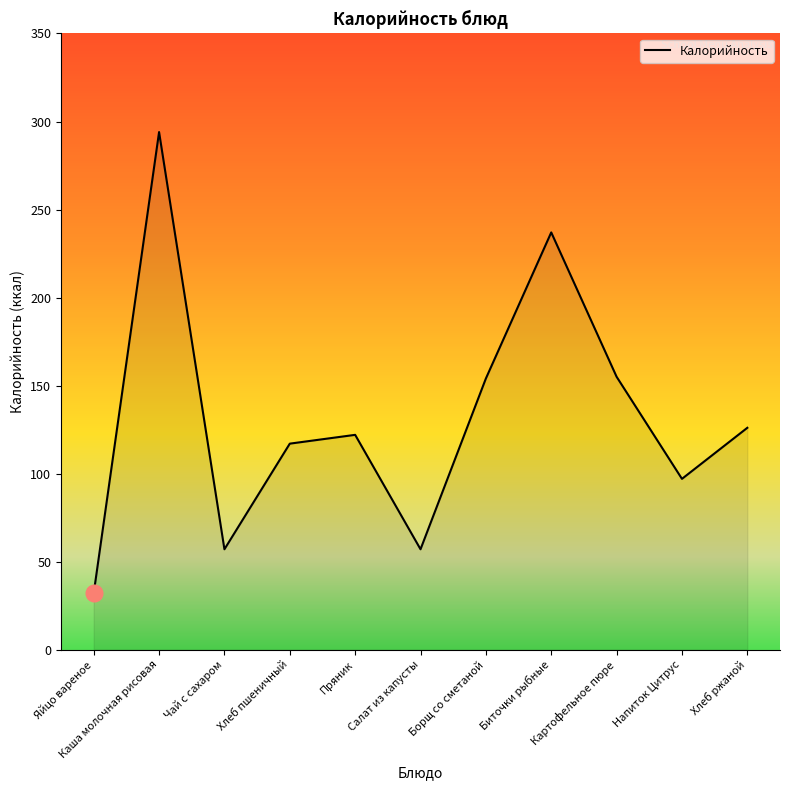

What is the smallest value displayed?

32